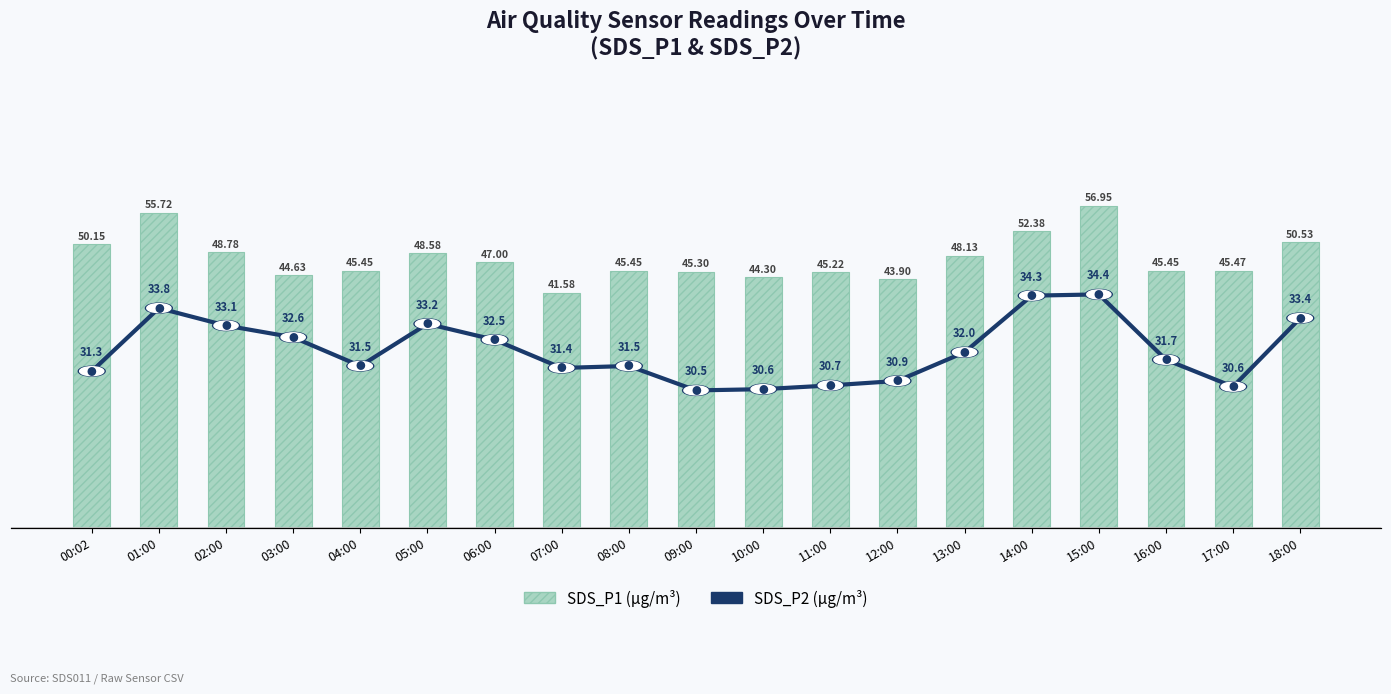

How many data points in SDS_P1 (µg/m³) are above 45?

15